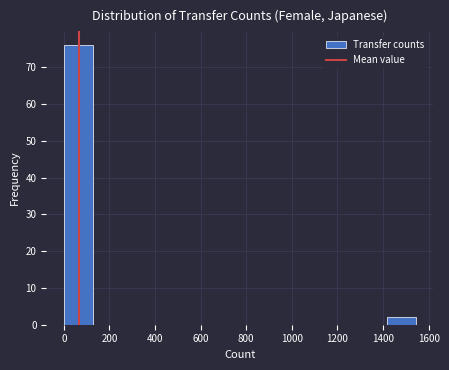

Reading left to right, list every bar in this chart as the range it spans on the x-axis followed by its height. Neither the bar edges nor the heights are printed on the chart, so give them approximately, as read against the axes.

0 to 120: 76
120 to 260: 0
260 to 380: 0
380 to 520: 0
520 to 640: 0
640 to 780: 0
780 to 900: 0
900 to 1020: 0
1020 to 1160: 0
1160 to 1280: 0
1280 to 1420: 0
1420 to 1540: 2